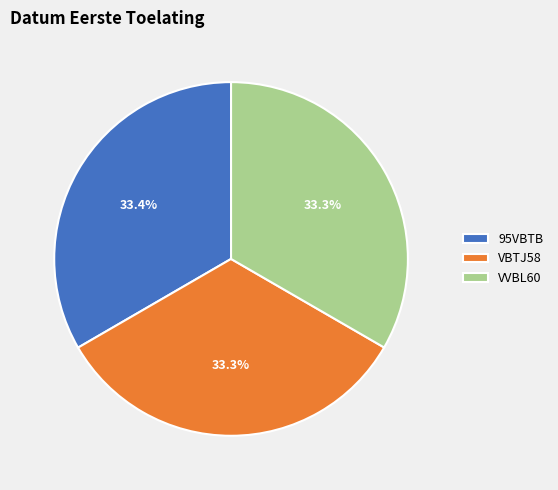

Approximately how many times larger is the value at 95VBTB compared to VBTJ58?

1.0